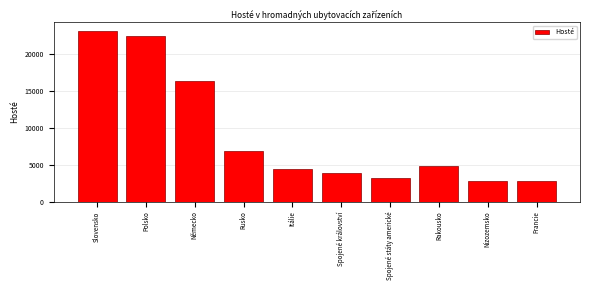

Reading right to left, what are all the values shown in this chart?

2870	2767	4850	3273	3921	4411	6811	16321	22520	23217